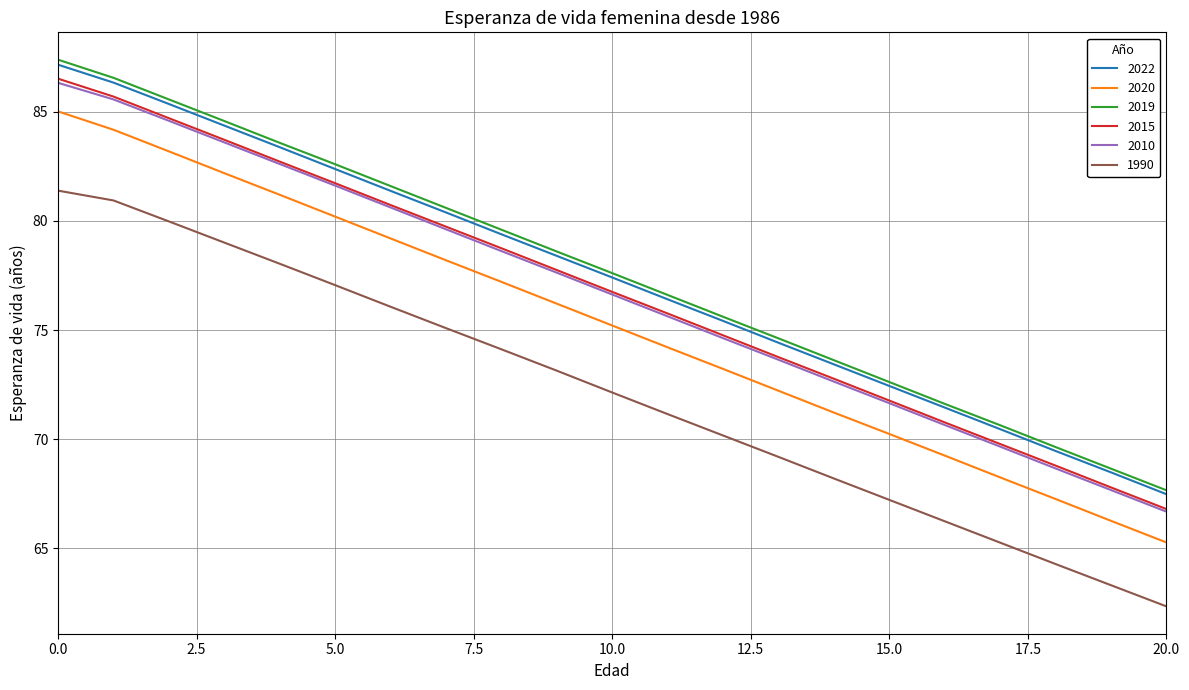

Which series has the largest range (max minus min)?

2020